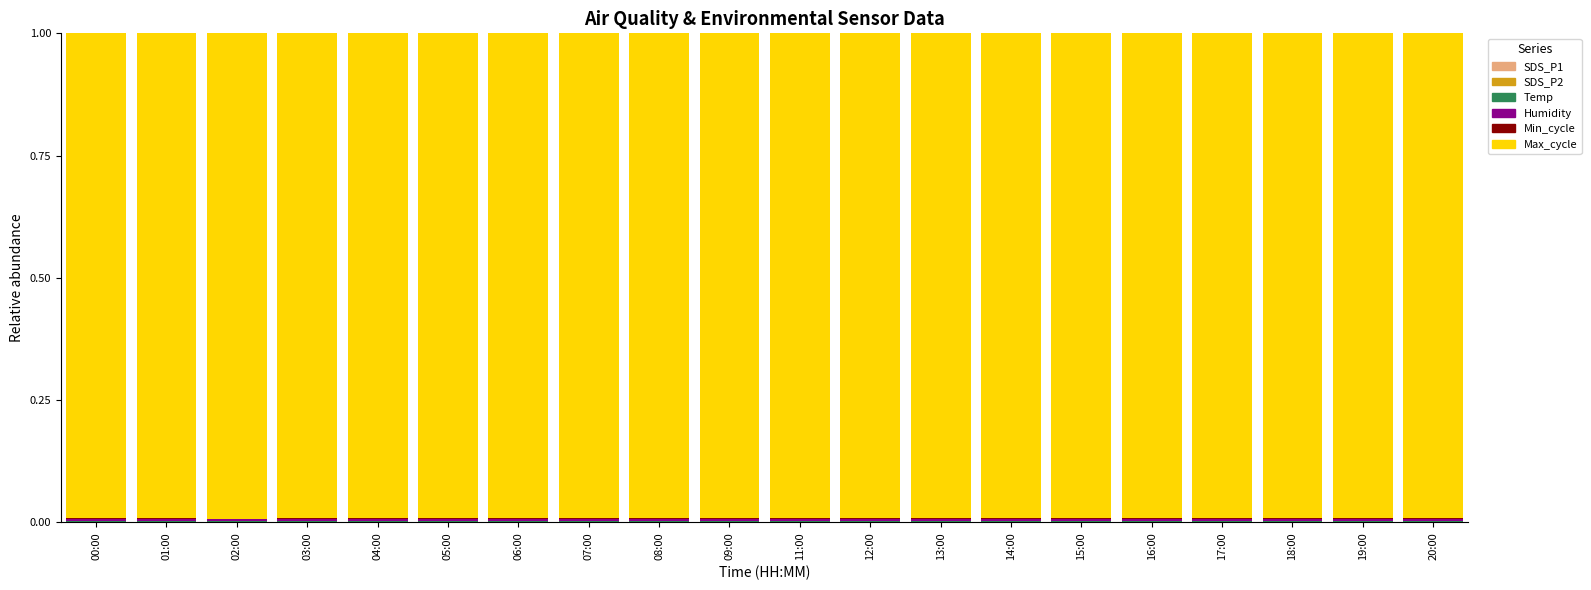

Are the bars grouped side by side (vs. stacked)?

No